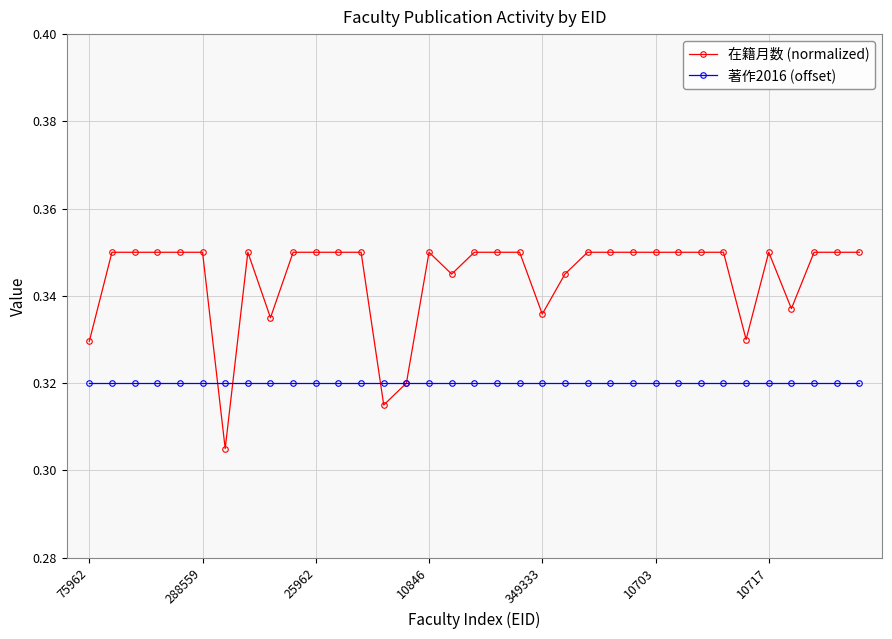

List the series in order of their peak value, lowest first.

著作2016 (offset), 在籍月数 (normalized)